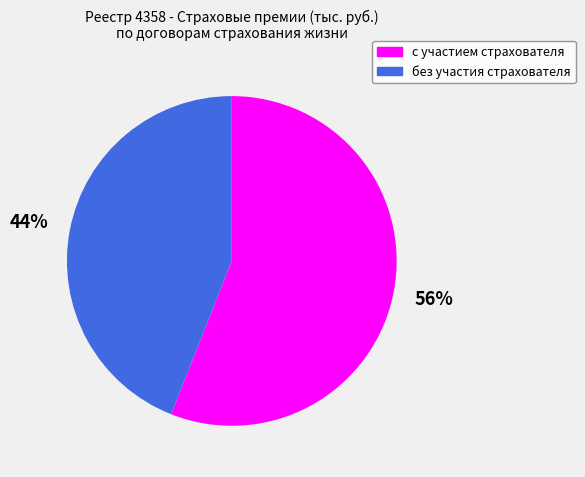

To the nearest percent, what is the average slice percentage?

50%